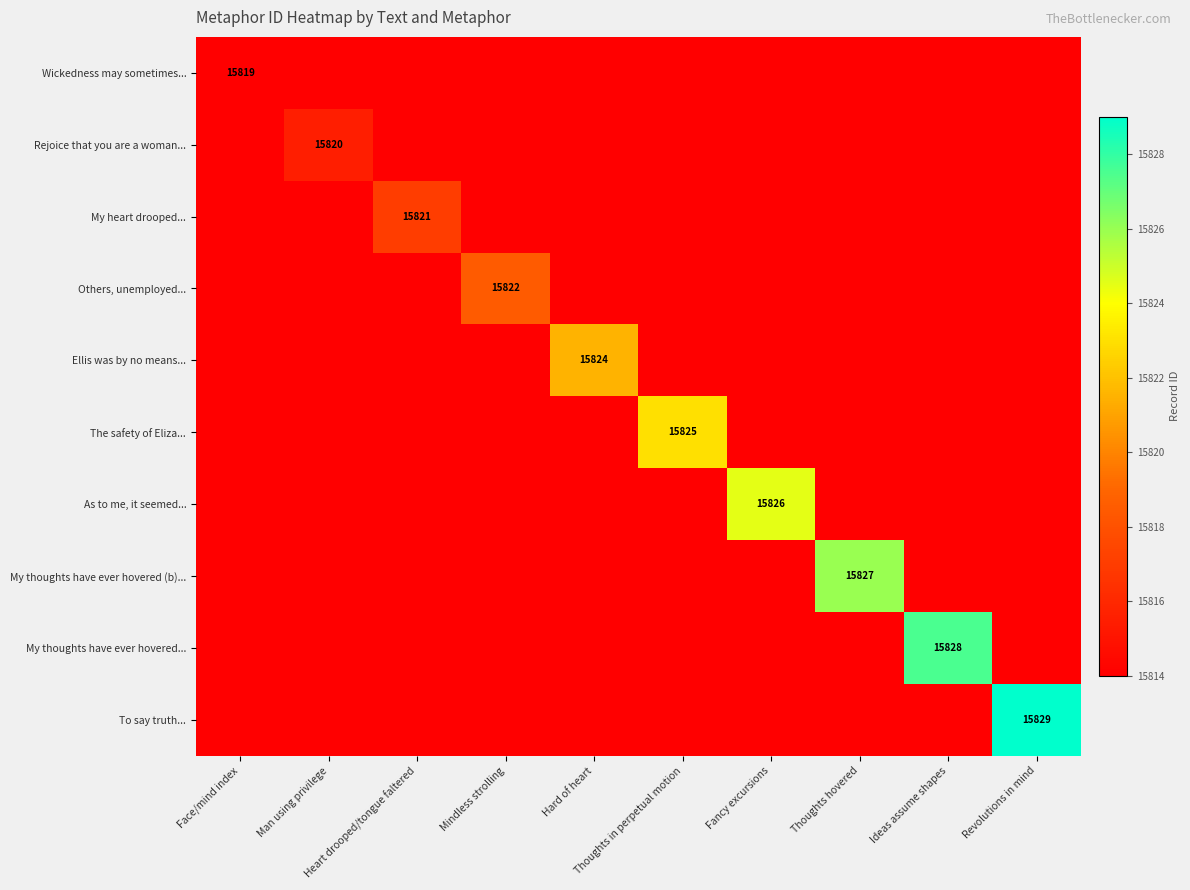

How many categories are shown in the chart?

10